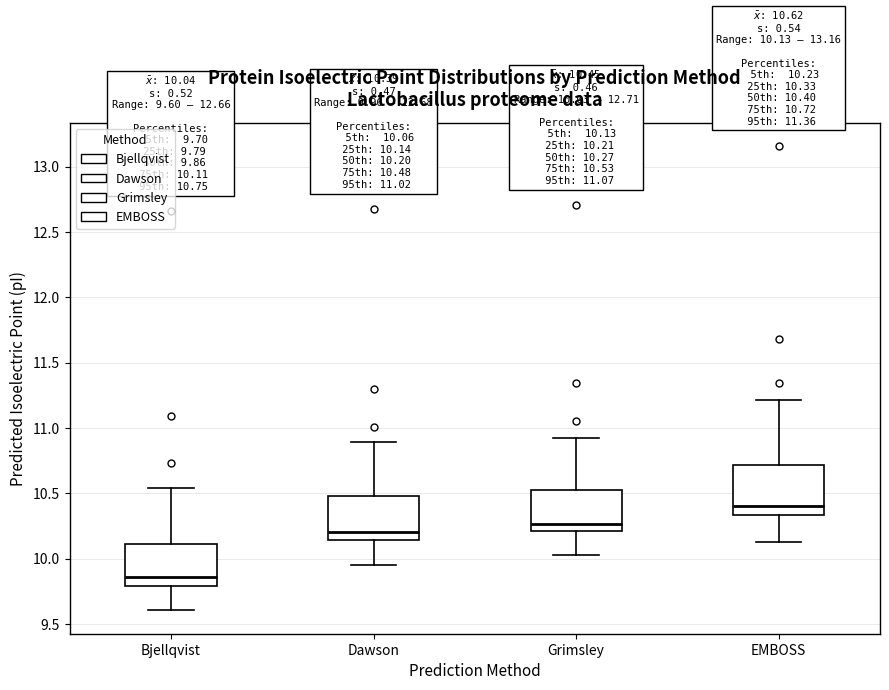

Which box has the highest median line?

EMBOSS